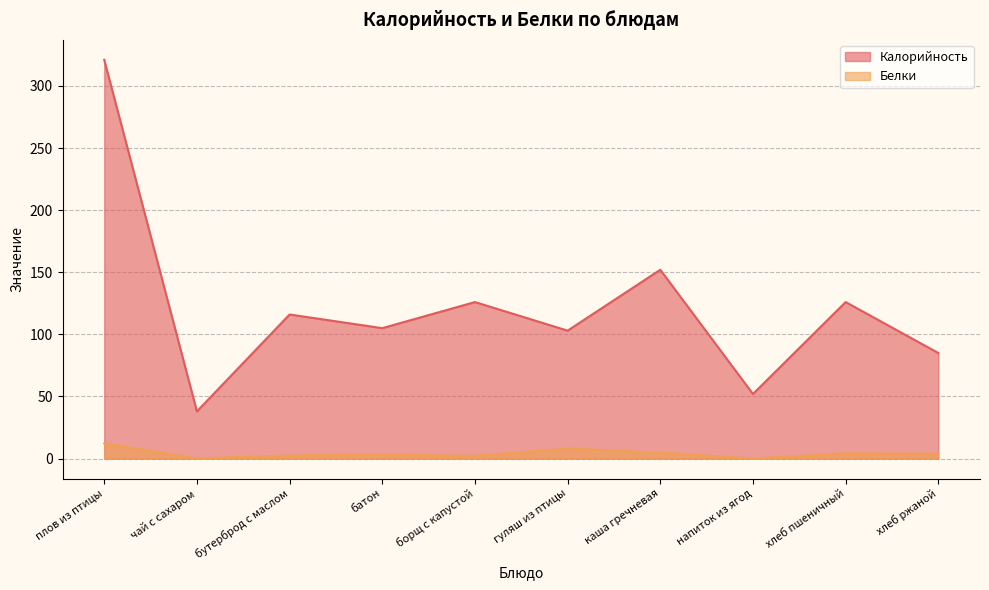

True or false: Белки and Калорийность intersect in this chart.

False